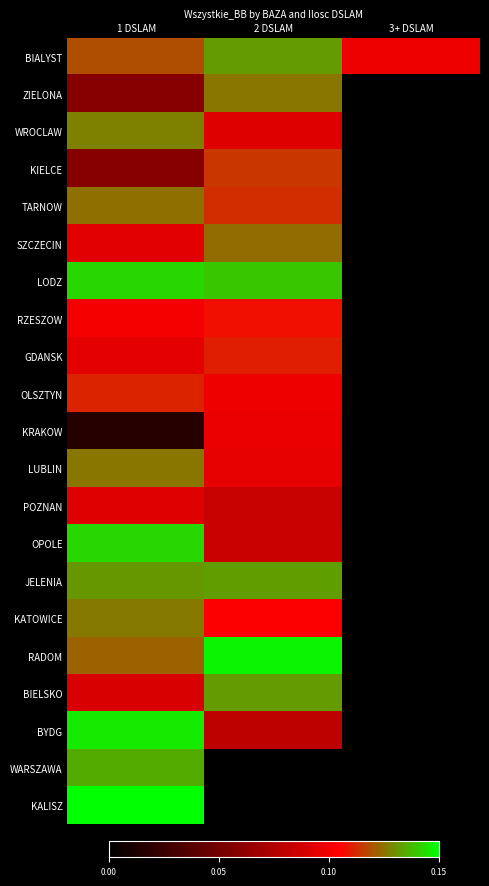

At how many categories does at least one series exceed 3?

3